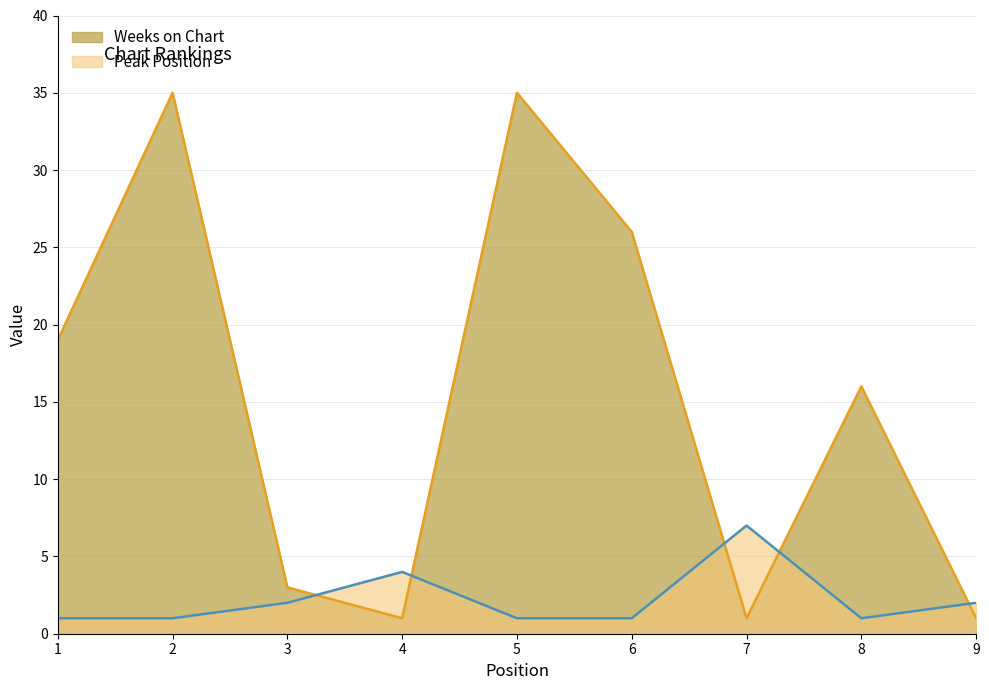

Rank the series at 7 from lowest to highest value.

Weeks on Chart, Peak Position